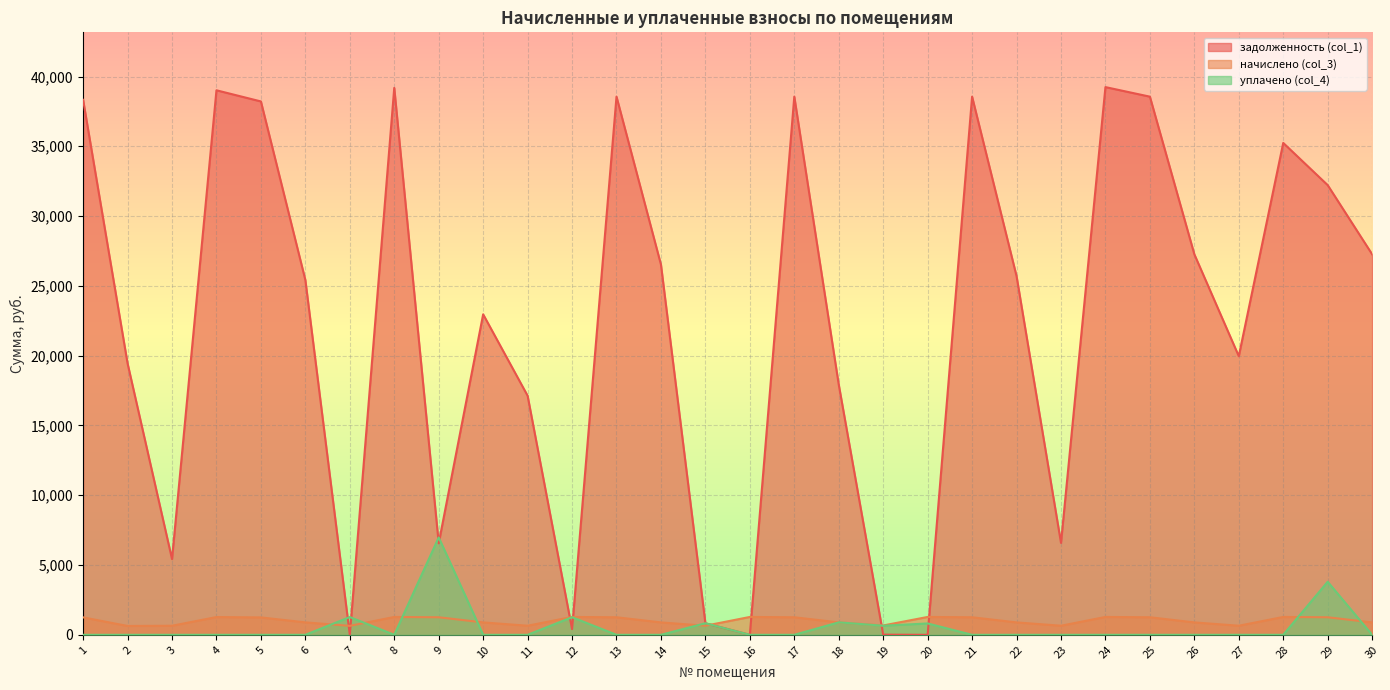

How many interior local valleys does the уплачено (col_4) series have?

2